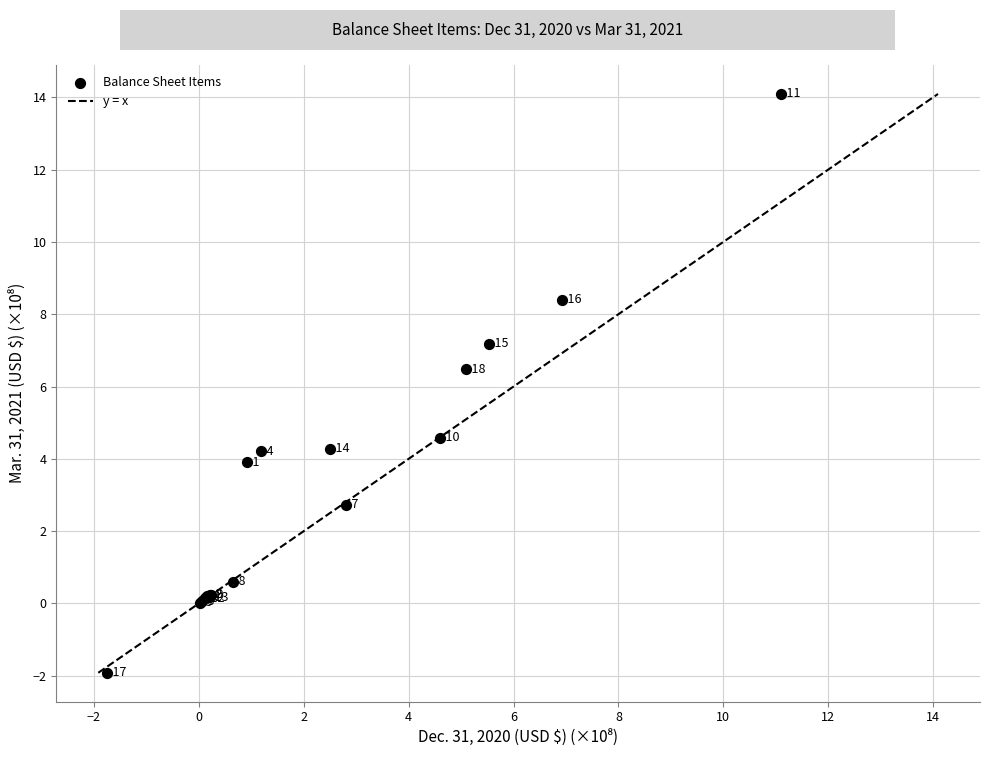

What Y value in the scatter plot is closest to 6?

6.5